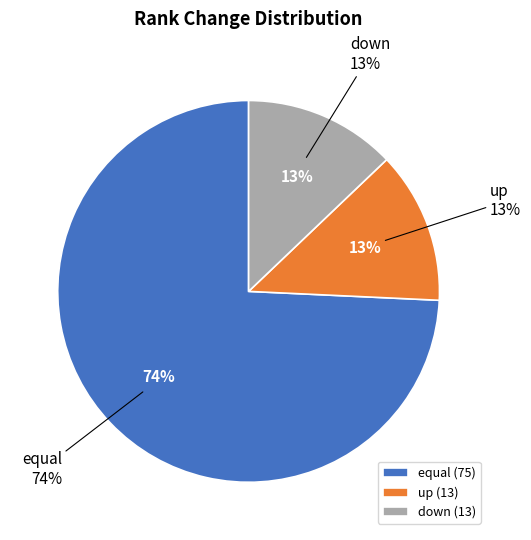

Which category accounts for the majority?

equal